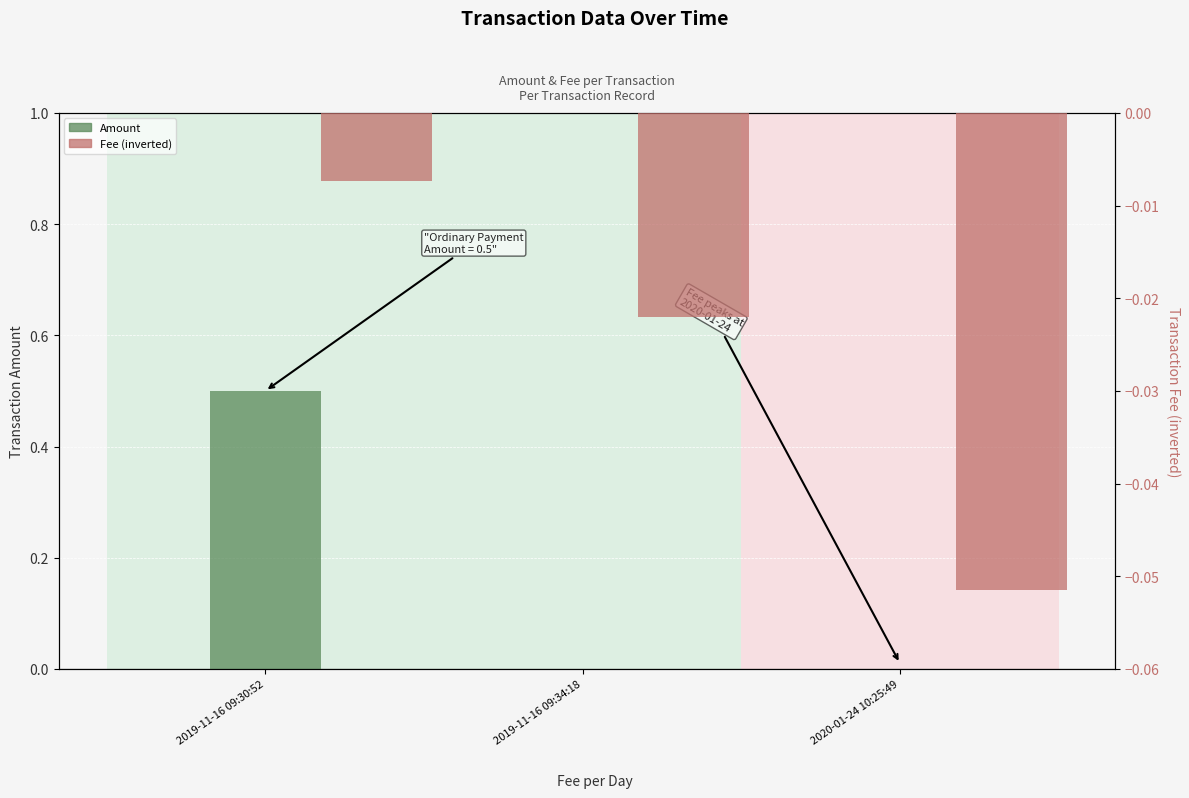

Where is Fee (inverted) nearest to the value 0?

2019-11-16 09:30:52